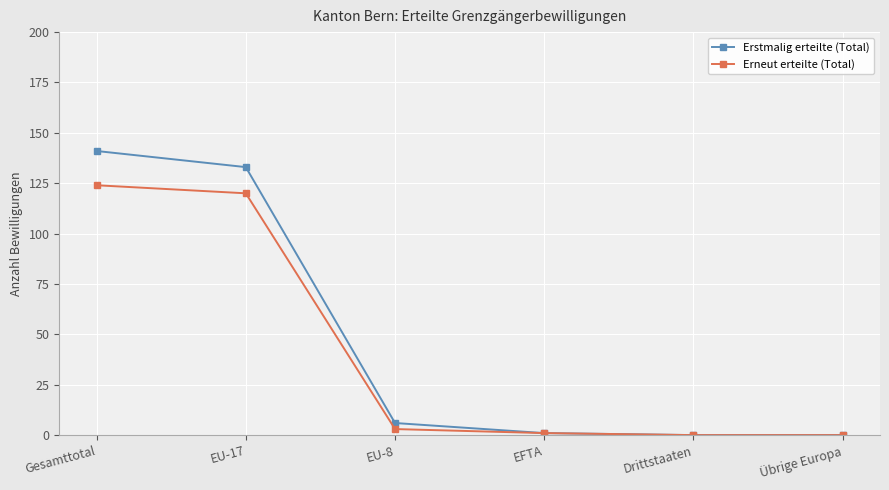

Reading left to right, list all the values displayed in this chart.

Erstmalig erteilte (Total): 141	133	6	1	0	0
Erneut erteilte (Total): 124	120	3	1	0	0